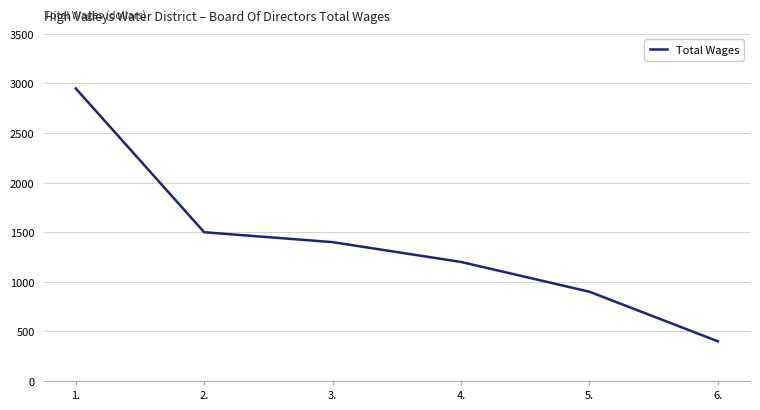

What is the change in value from 5. to 6.?

-500